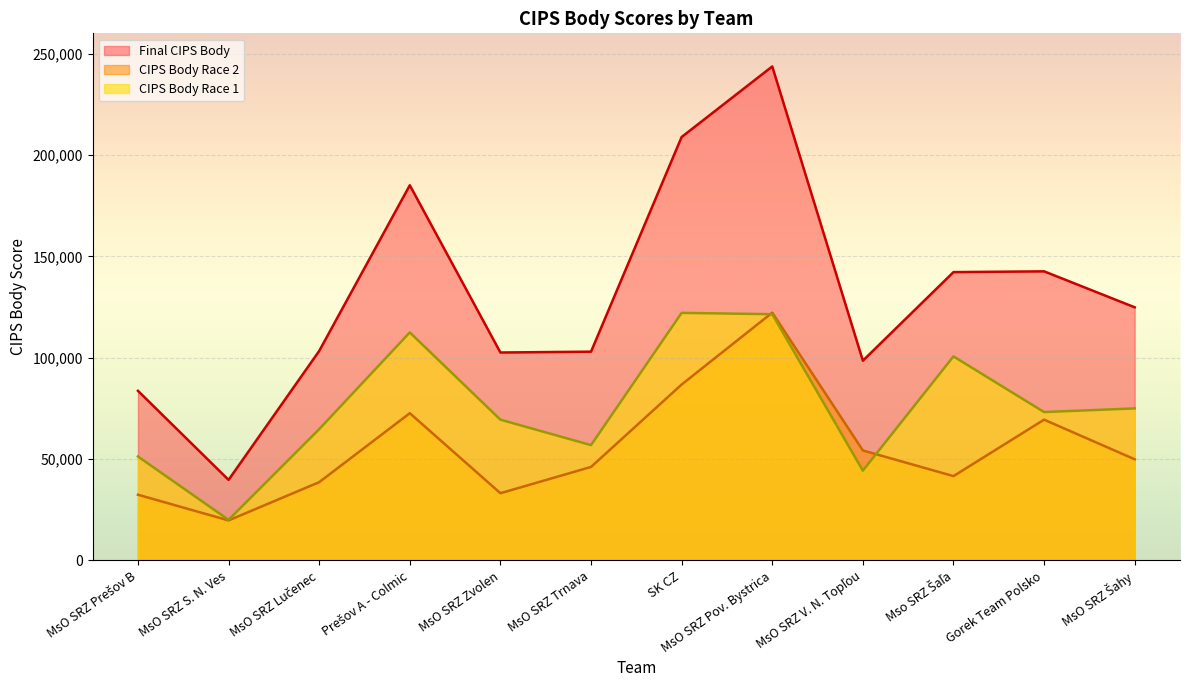

What is the difference between the second highest and minimum values in the CIPS Body Race 2 series?

67030